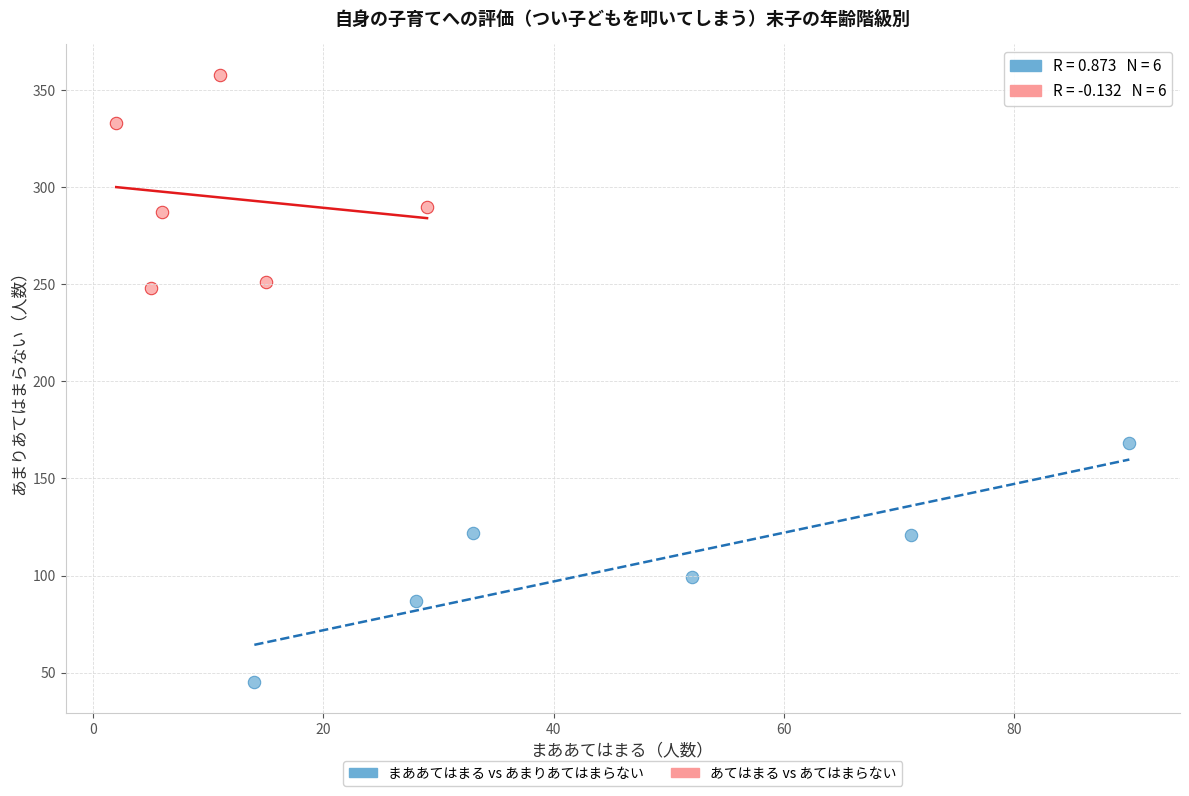

Which series contains the lowest Y value?

まああてはまる vs あまりあてはまらない